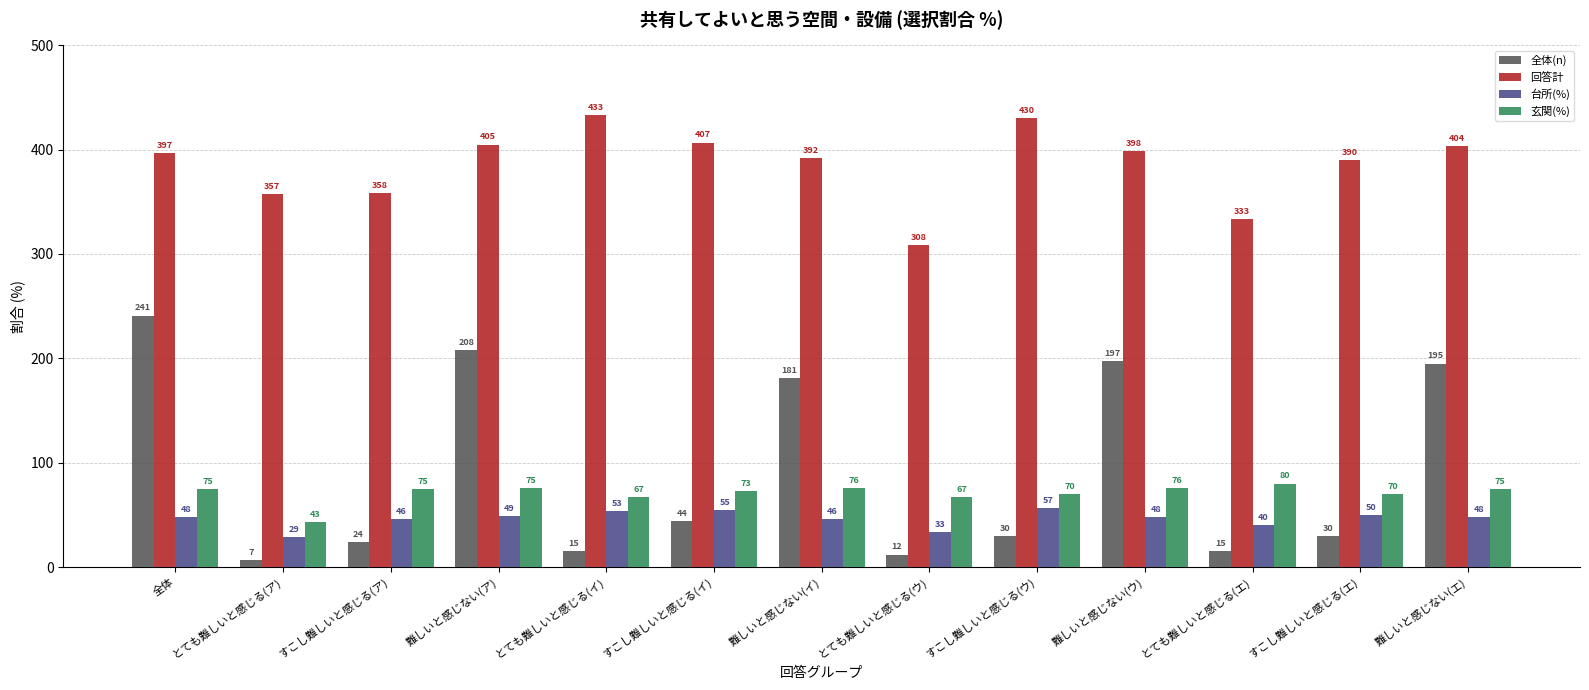

Is it true that 台所(%) equals 75.7 at すこし難しいと感じる(ウ)?

False